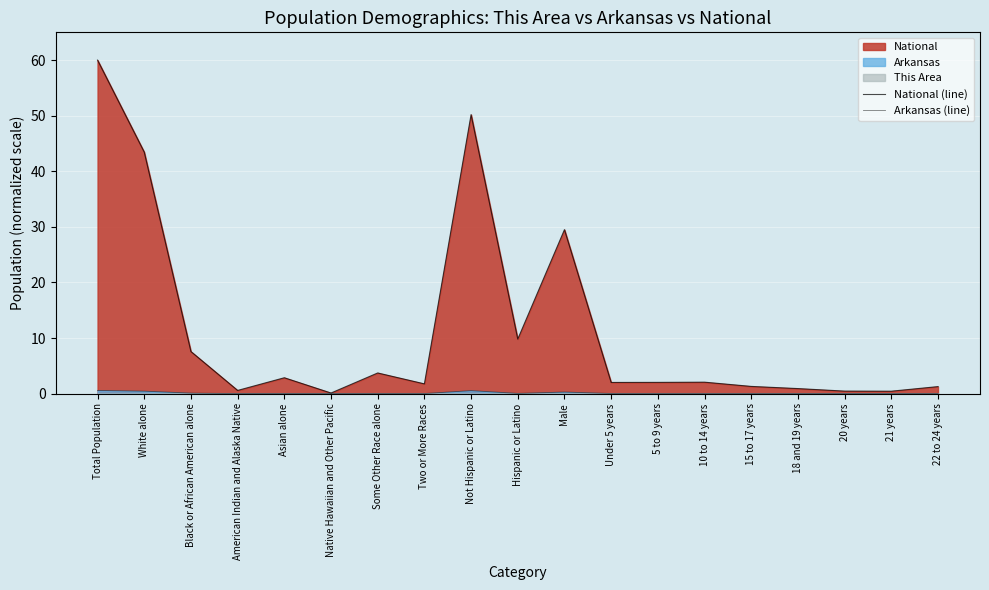

What is the difference between the highest and lowest values at Black or African American alone?

7.5